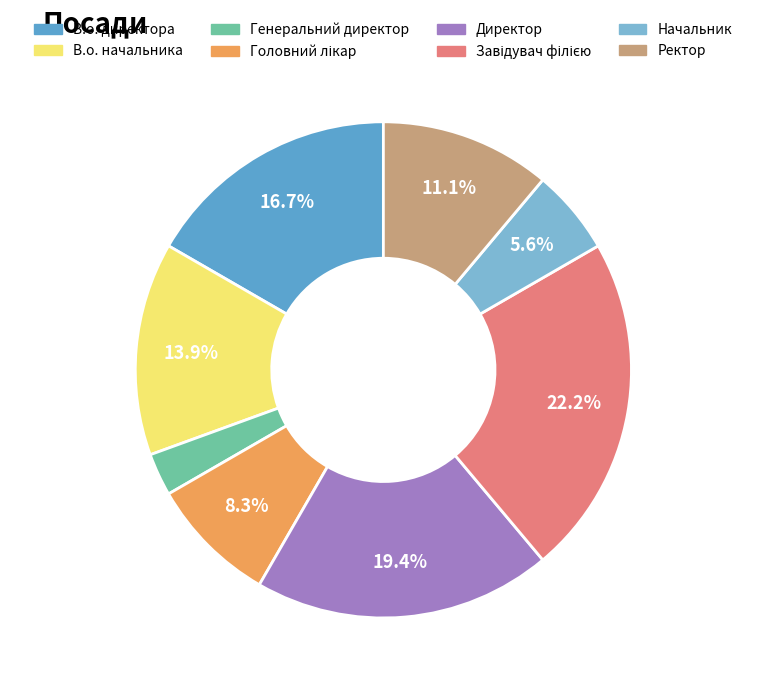

To the nearest percent, what portion does В.о. директора represent?

17%